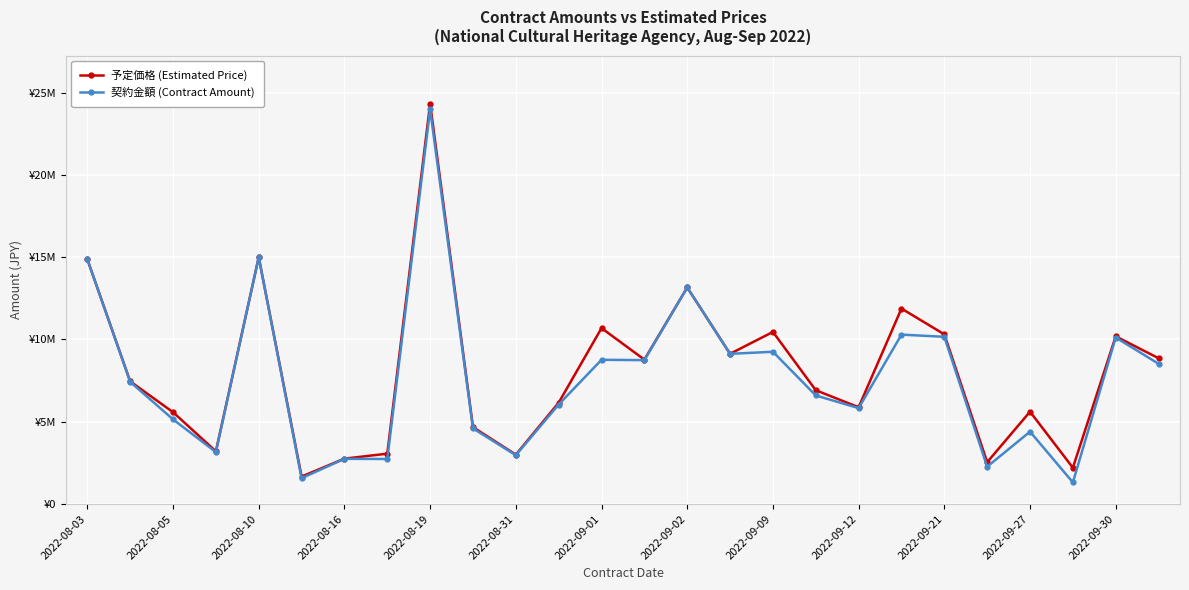

At which category is the sum across all series the highest?

2022-08-19